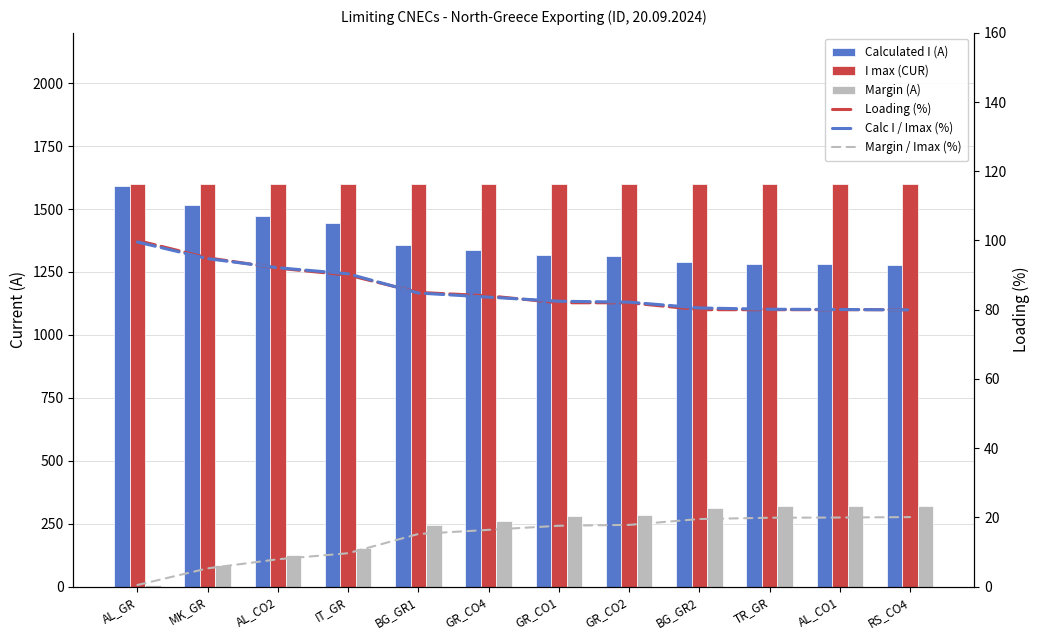

Rank the series at MK_GR from lowest to highest value.

Margin / Imax (%), Margin (A), Calc I / Imax (%), Loading (%), Calculated I (A), I max (CUR)